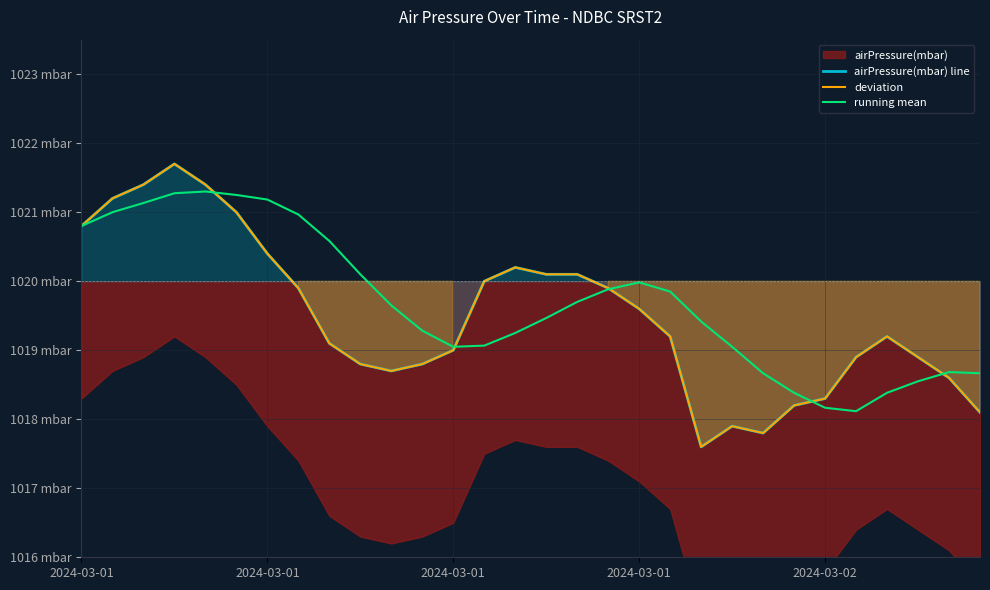

What is the label of the 22nd point from the left?

21